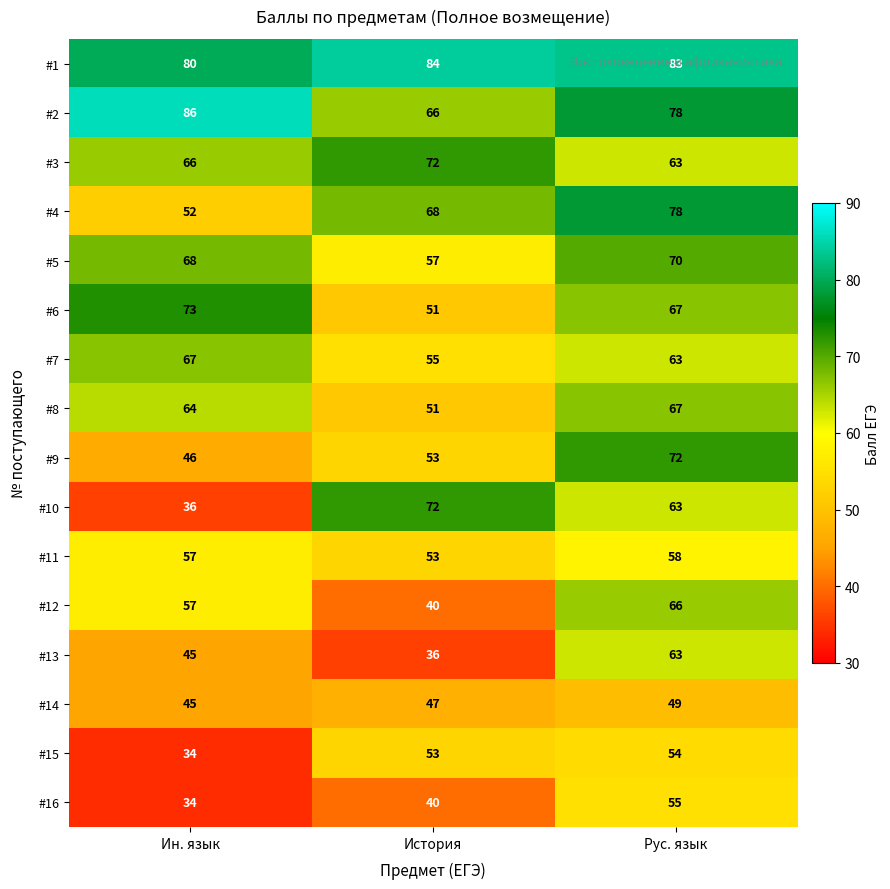

Is the value of #5 at История greater than the value of #3 at Ин. язык?

No